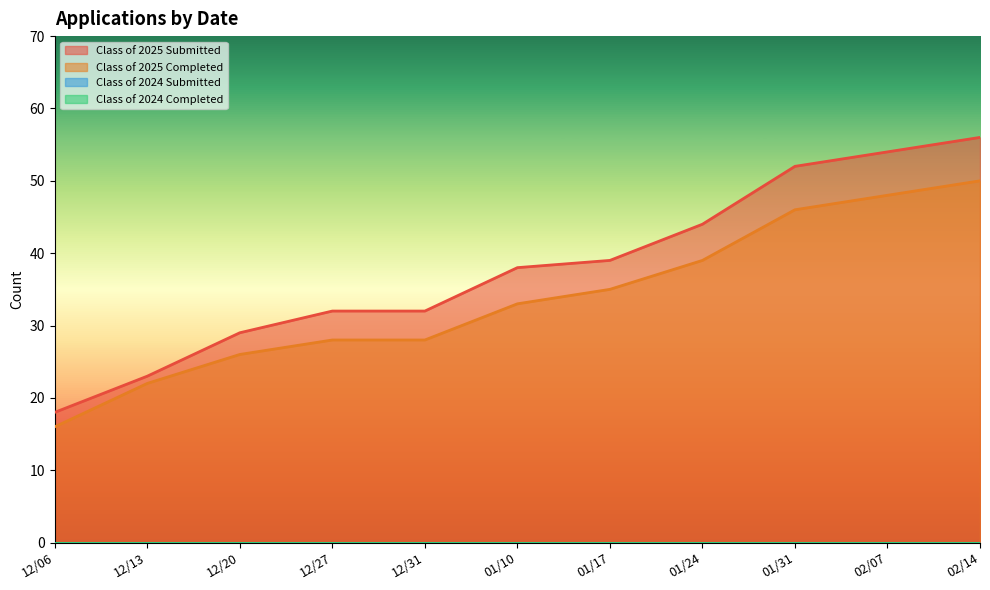

How many series are shown in this chart?

2